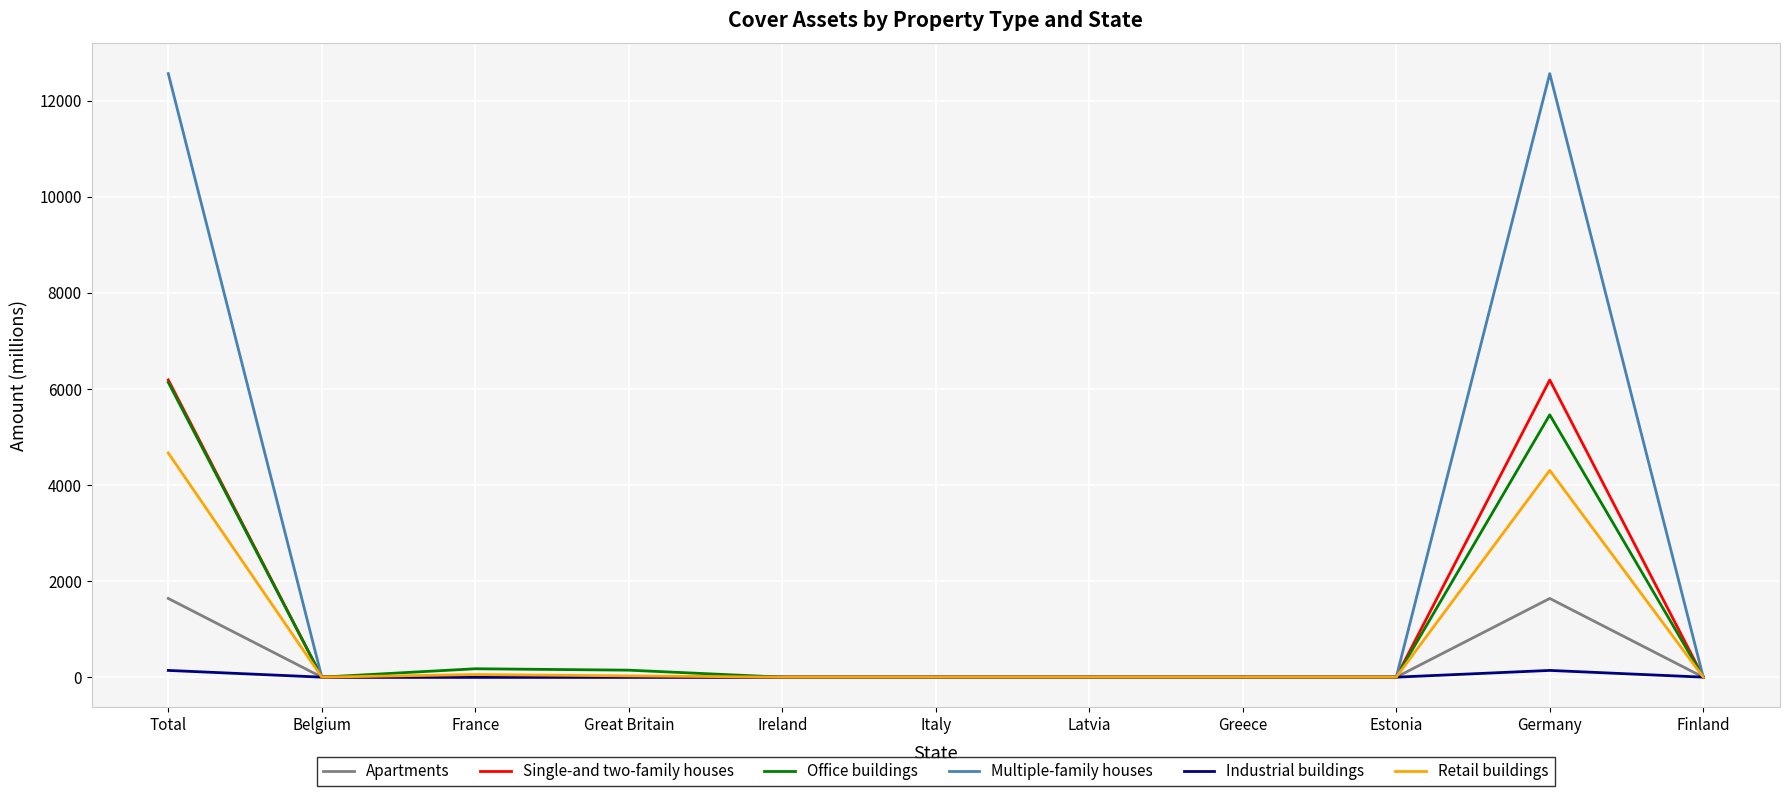

True or false: Multiple-family houses has more than 0 interior local peaks.

True